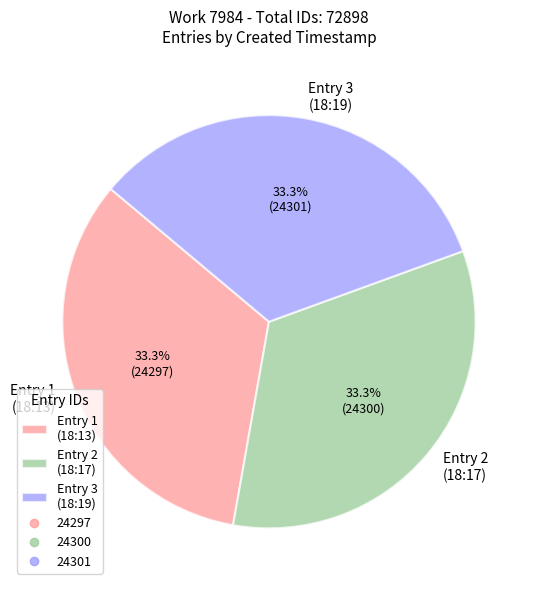

Approximately how many times larger is the value at Entry 1 (18:13) compared to Entry 2 (18:17)?

1.0